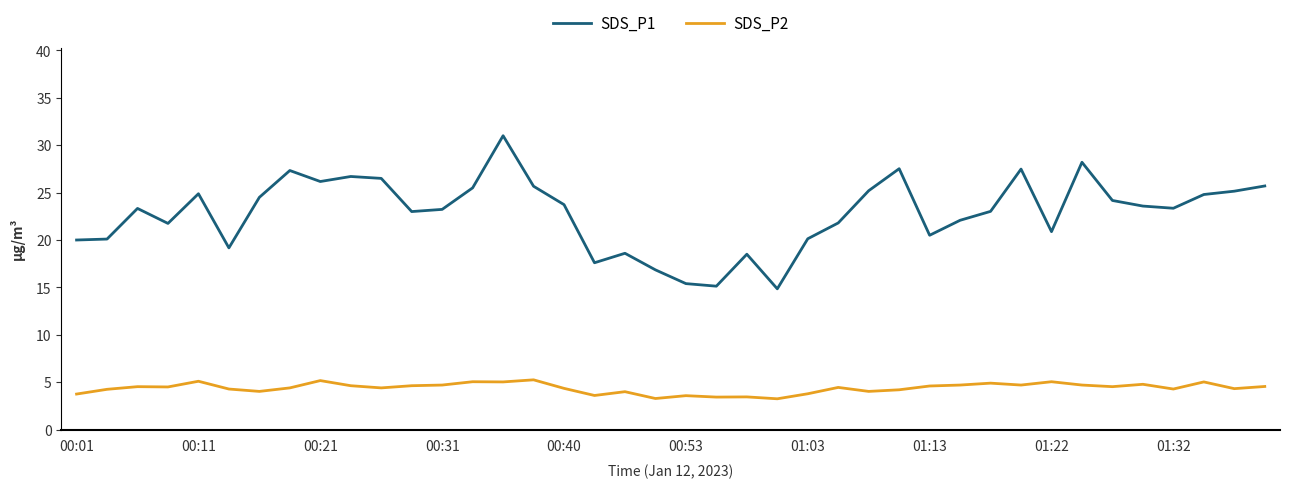

True or false: SDS_P1 and SDS_P2 intersect in this chart.

False